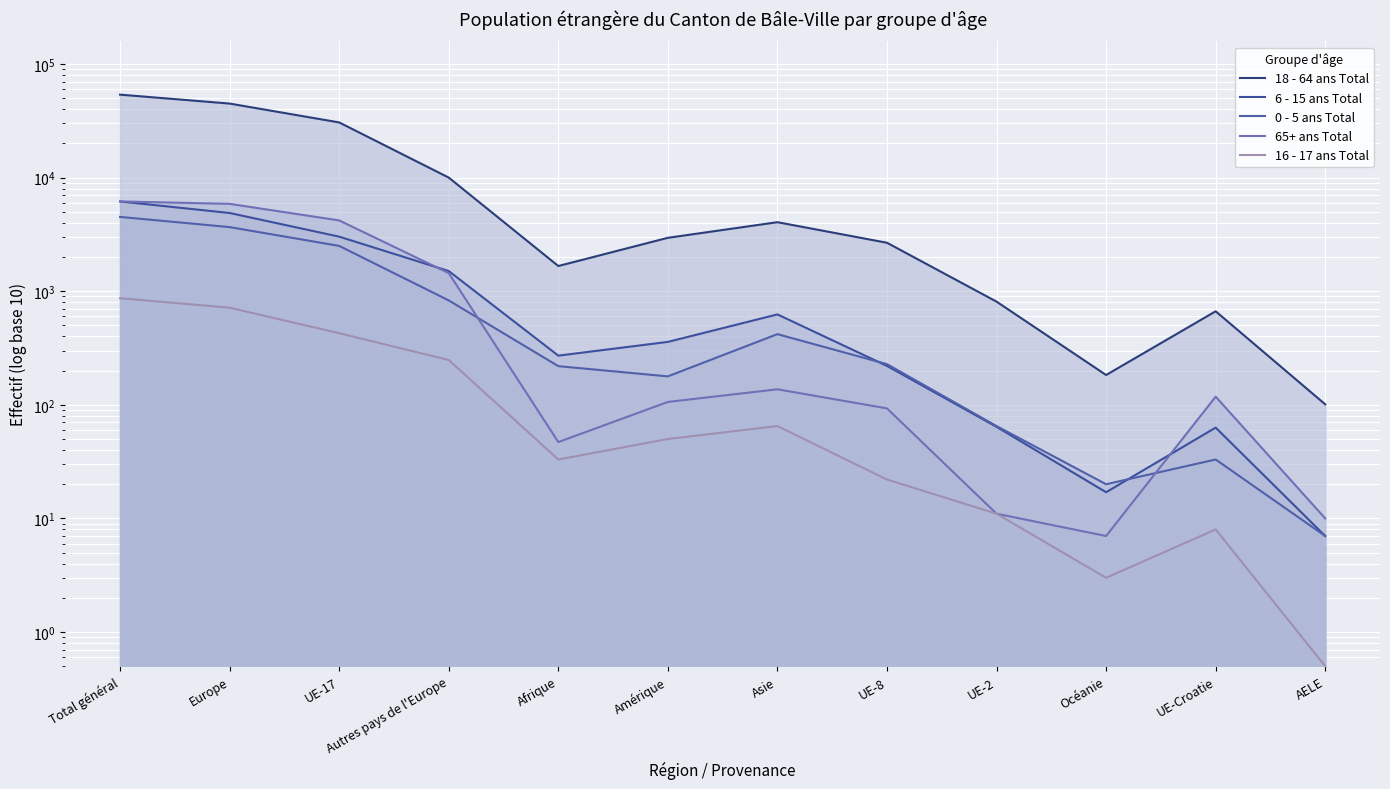

True or false: 18 - 64 ans Total and 16 - 17 ans Total cross at least once.

False